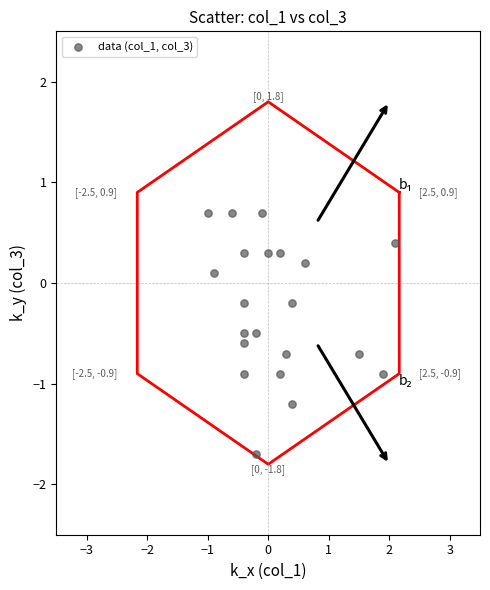

What is the range of X values (max minus min)?

3.1